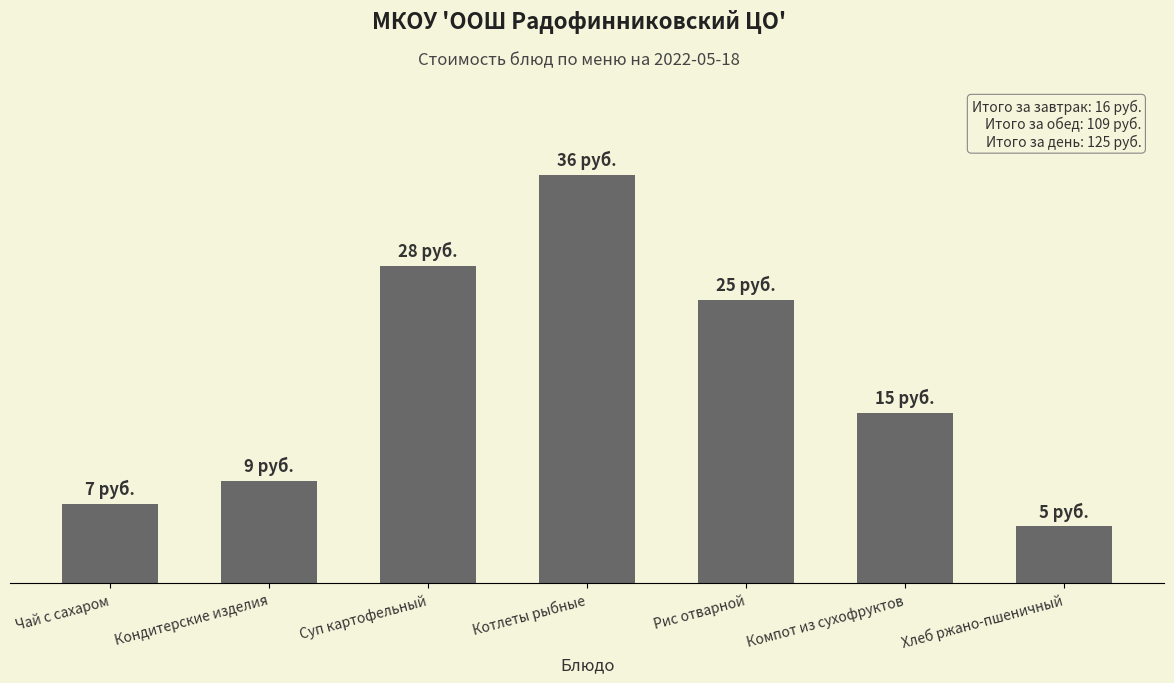

Rank the categories by value from highest to lowest.

Котлеты рыбные, Суп картофельный, Рис отварной, Компот из сухофруктов, Кондитерские изделия, Чай с сахаром, Хлеб ржано-пшеничный